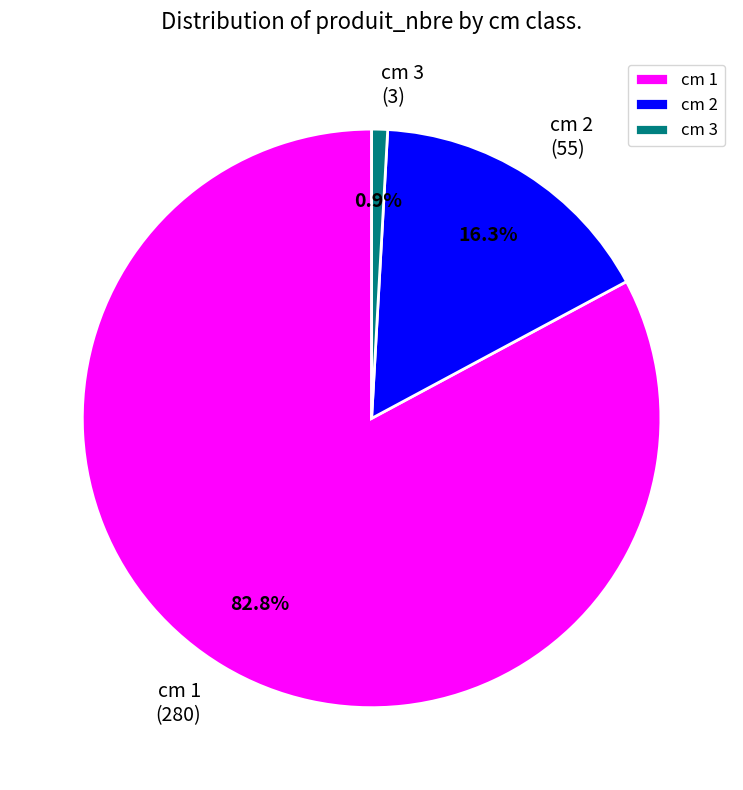

To the nearest percent, what is the average slice percentage?

33%